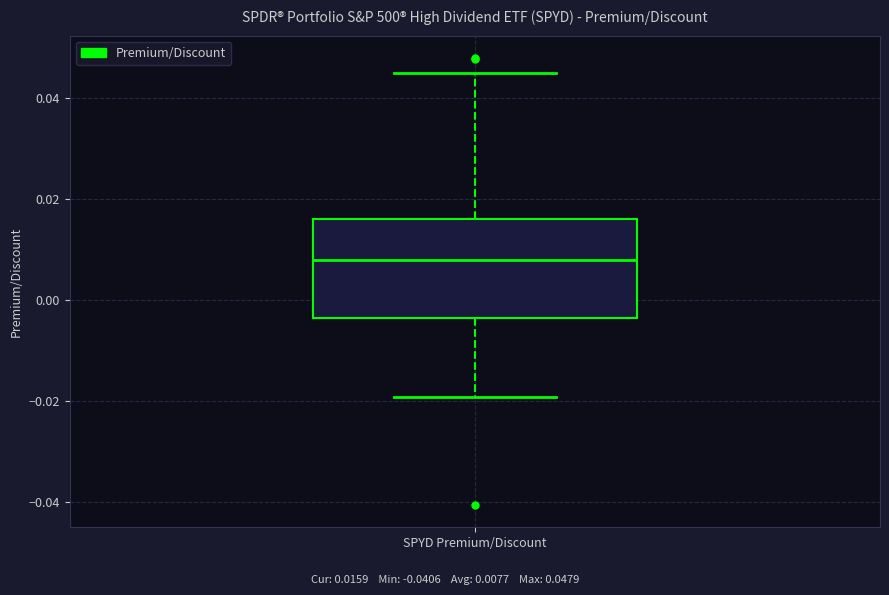

Read this box plot against the y-axis: the position of the median line, the range covered by the box, and the ends of both whiskers. The values are not printed on the chart, so give them approximately, as read against the axis.

median 0.008, box -0.004 to 0.016, whiskers -0.020 to 0.044